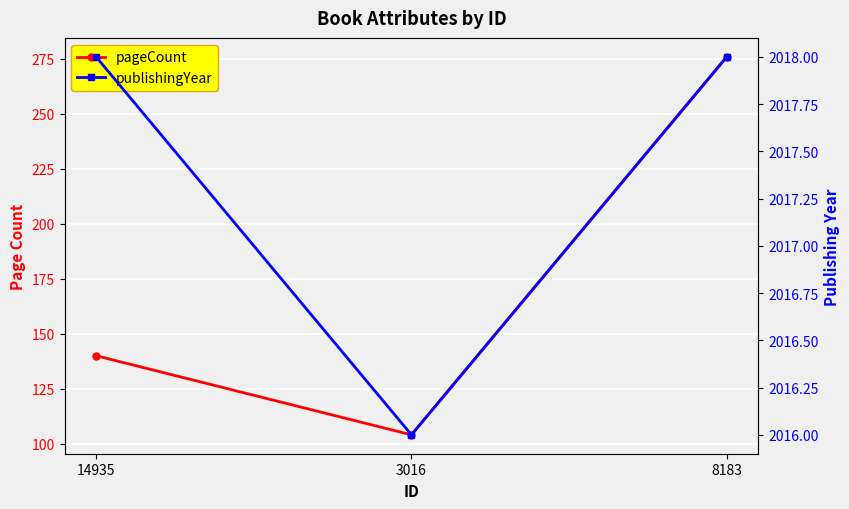

At which category does the chart reach its minimum across all series?

3016